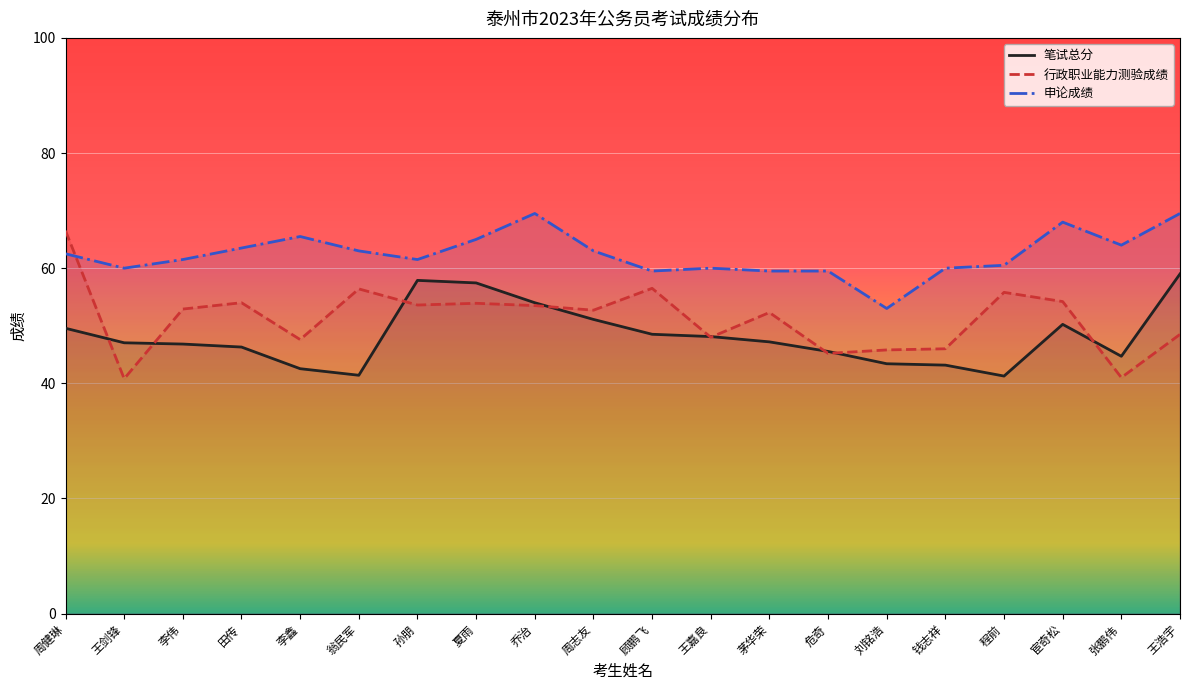

What is the sum of the 笔试总分 values at 王剑锋 and 翁民军?

88.4